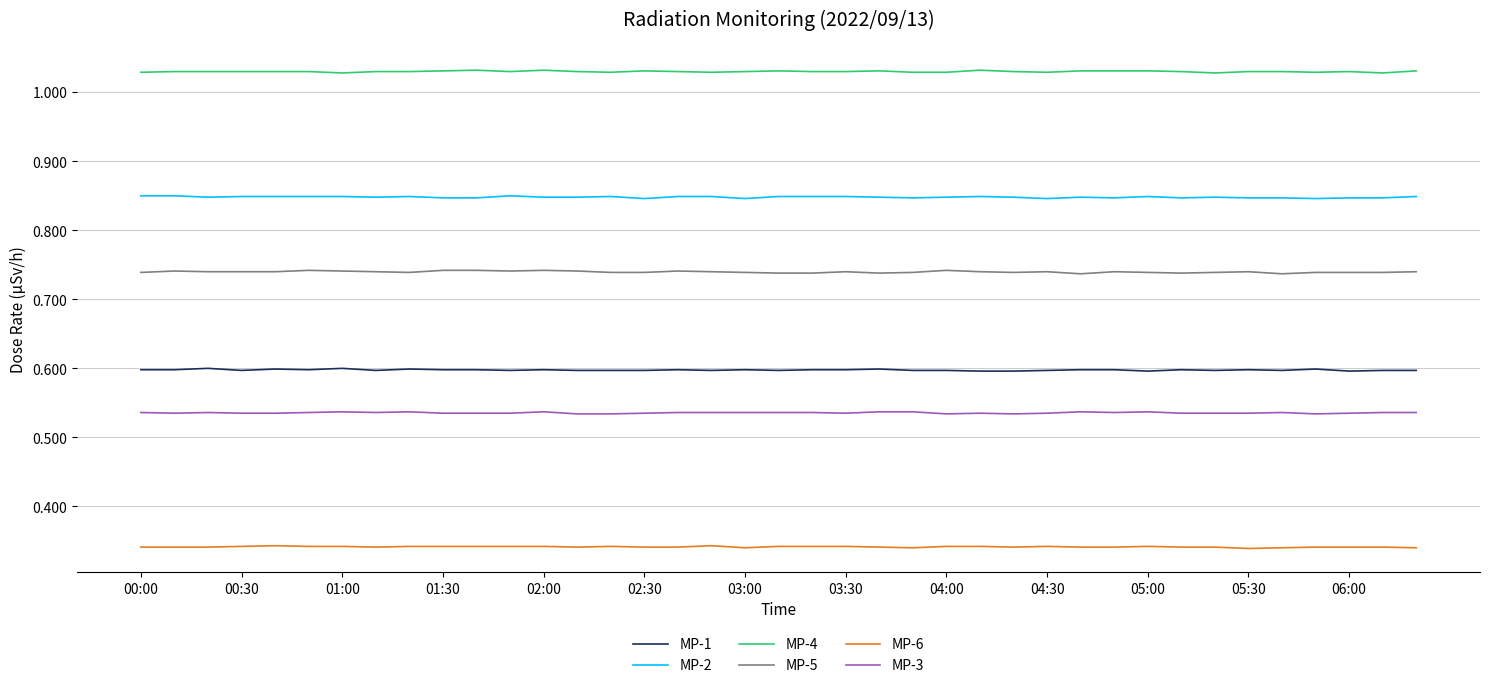

Which series has the largest total across all categories?

MP-4